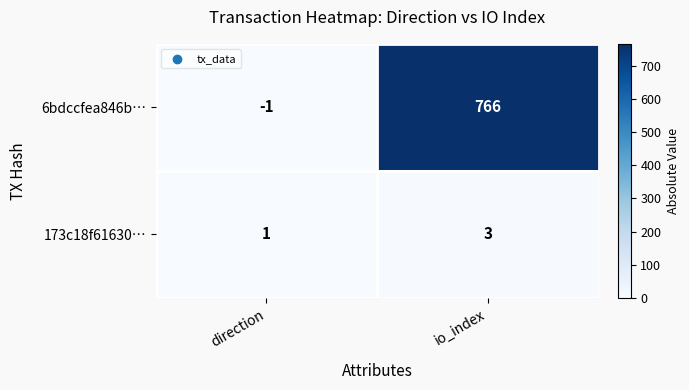

What is the total value across all series at io_index?

769